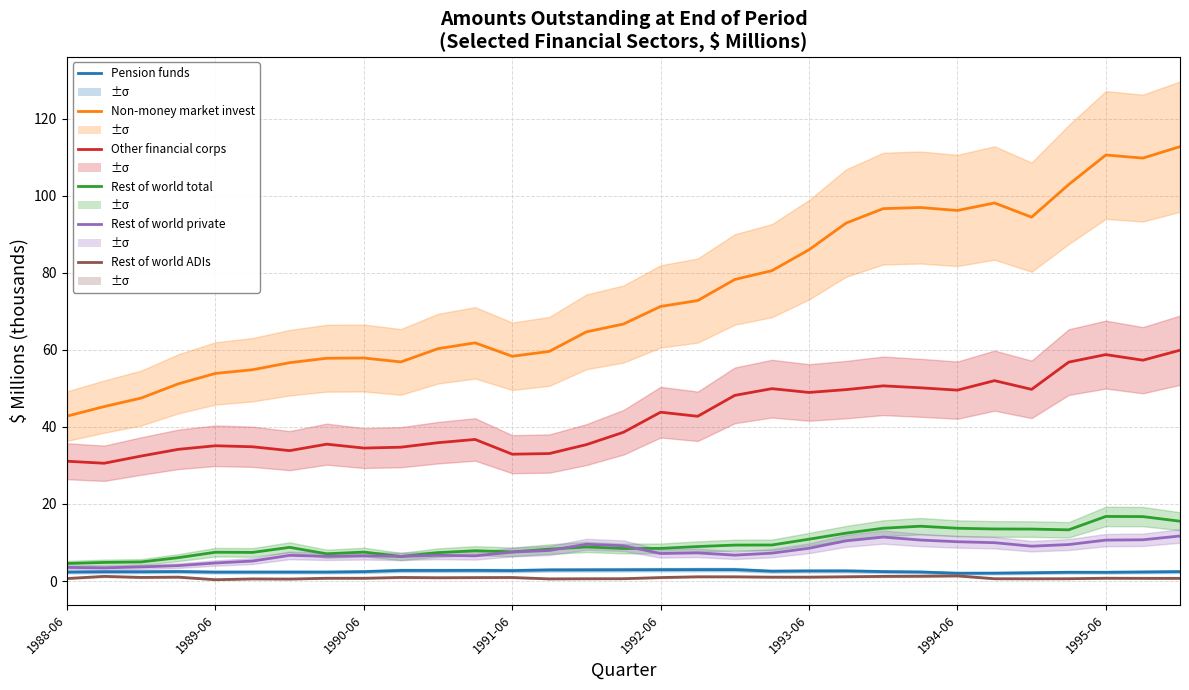

How many lines are shown in the chart?

6